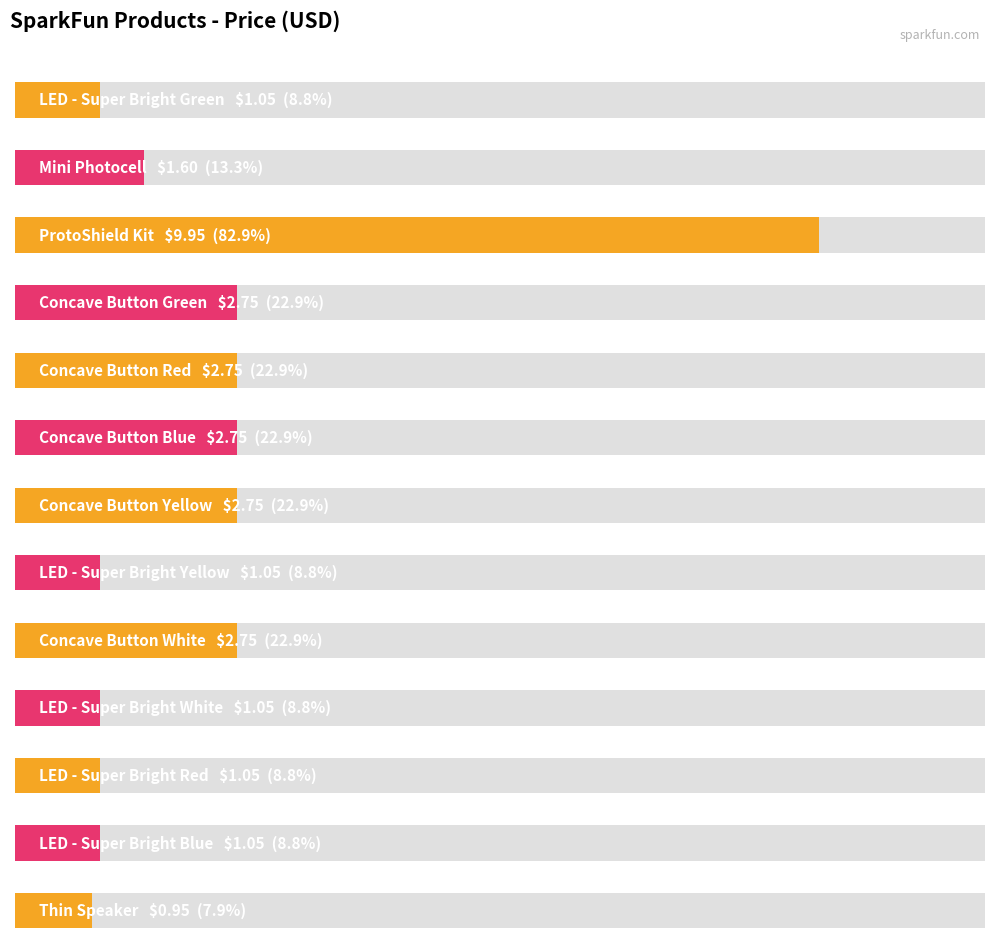

What is the label of the 2nd bar from the left?

Mini Photocell